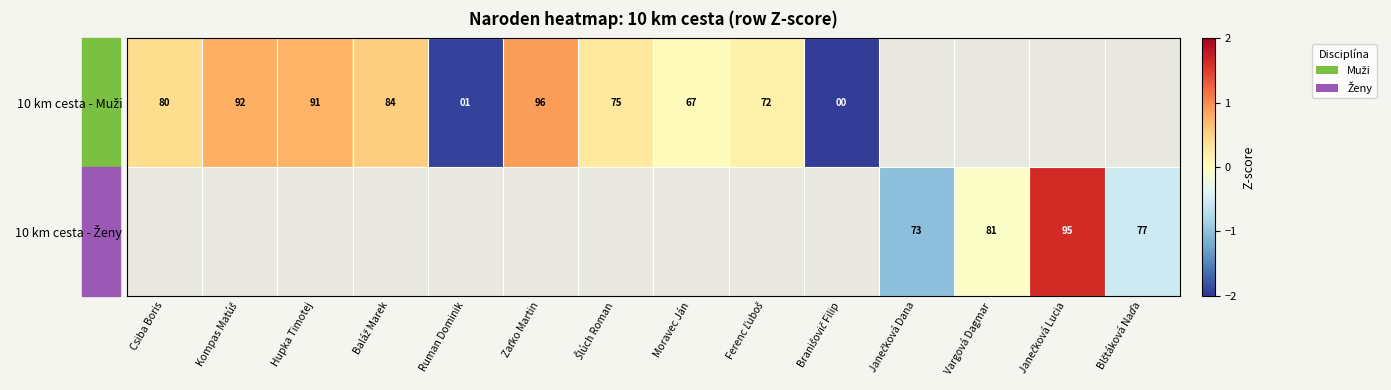

Which series has the widest spread of values?

10 km cesta - Muži